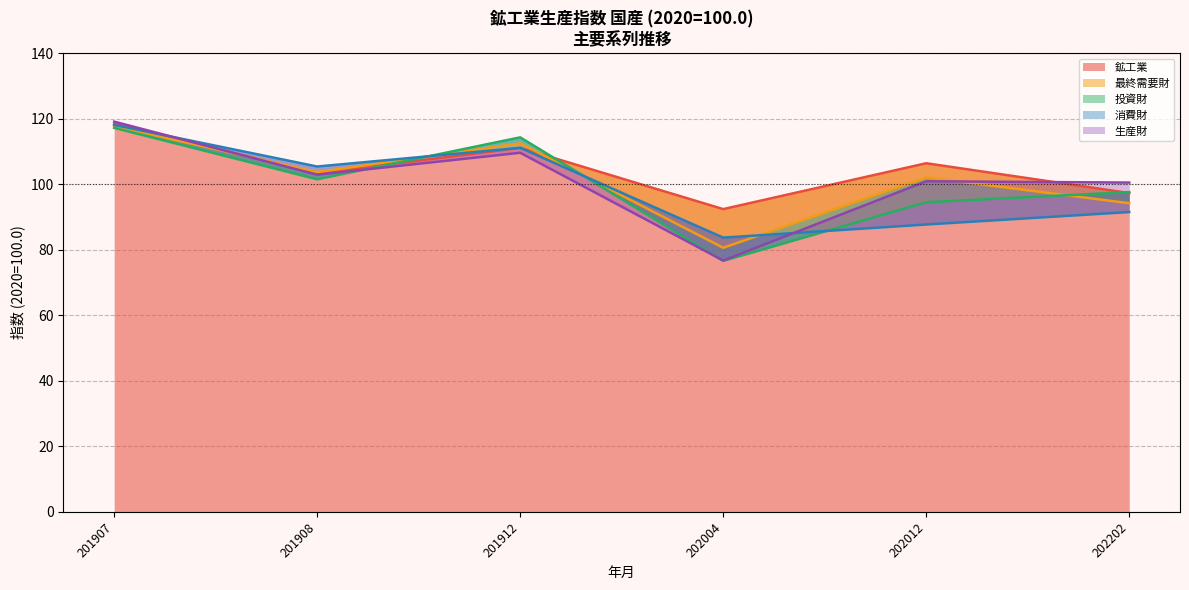

How many values in the 最終需要財 series exceed 103?

3